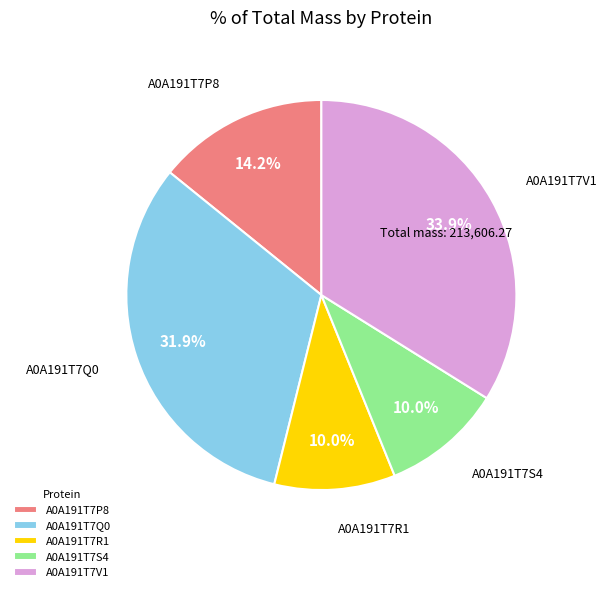

True or false: A0A191T7Q0 accounts for 32% of the total.

True